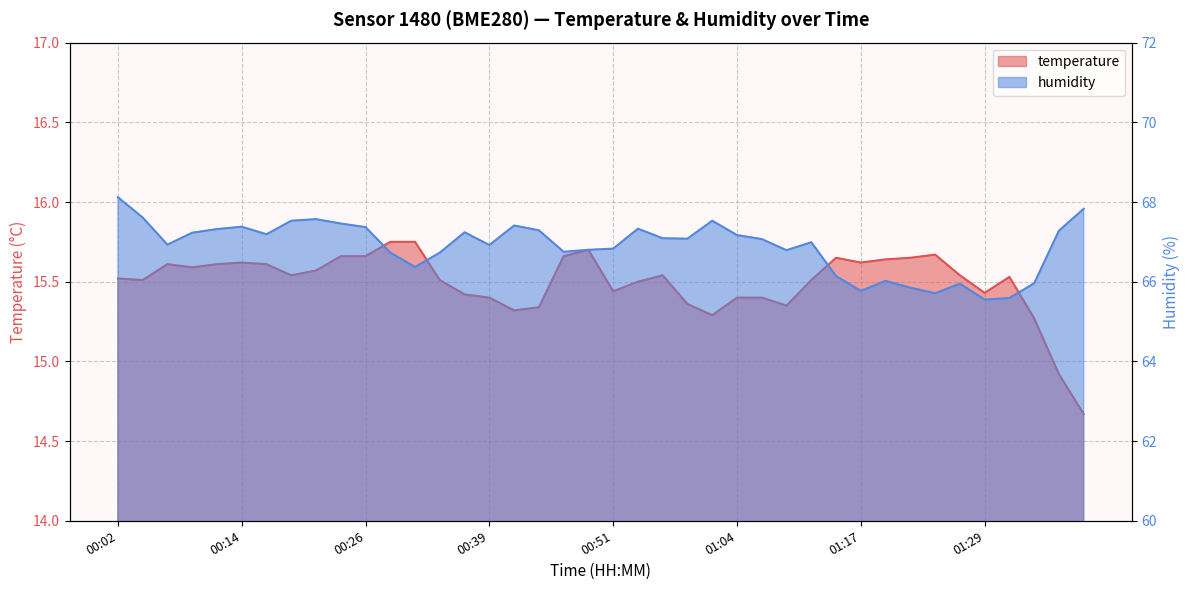

Reading left to right, list all the values displayed in this chart.

temperature: 00:02=15.5	00:04=15.5	00:07=15.6	00:09=15.6	00:12=15.6	00:14=15.6	00:17=15.6	00:19=15.5	00:22=15.6	00:24=15.7	00:26=15.7	00:29=15.8	00:31=15.8	00:34=15.5	00:36=15.4	00:39=15.4	00:41=15.3	00:44=15.3	00:46=15.7	00:49=15.7	00:51=15.4	00:54=15.5	00:56=15.5	00:59=15.4	01:01=15.3	01:04=15.4	01:06=15.4	01:09=15.3	01:11=15.5	01:14=15.7	01:17=15.6	01:19=15.6	01:22=15.7	01:24=15.7	01:27=15.5	01:29=15.4	01:32=15.5	01:34=15.3	01:37=14.9	01:39=14.7
humidity: 00:02=68.1	00:04=67.6	00:07=66.9	00:09=67.2	00:12=67.3	00:14=67.4	00:17=67.2	00:19=67.5	00:22=67.6	00:24=67.5	00:26=67.4	00:29=66.7	00:31=66.4	00:34=66.7	00:36=67.2	00:39=66.9	00:41=67.4	00:44=67.3	00:46=66.8	00:49=66.8	00:51=66.8	00:54=67.3	00:56=67.1	00:59=67.1	01:01=67.5	01:04=67.2	01:06=67.1	01:09=66.8	01:11=67.0	01:14=66.1	01:17=65.8	01:19=66.0	01:22=65.8	01:24=65.7	01:27=66.0	01:29=65.5	01:32=65.6	01:34=66.0	01:37=67.3	01:39=67.8